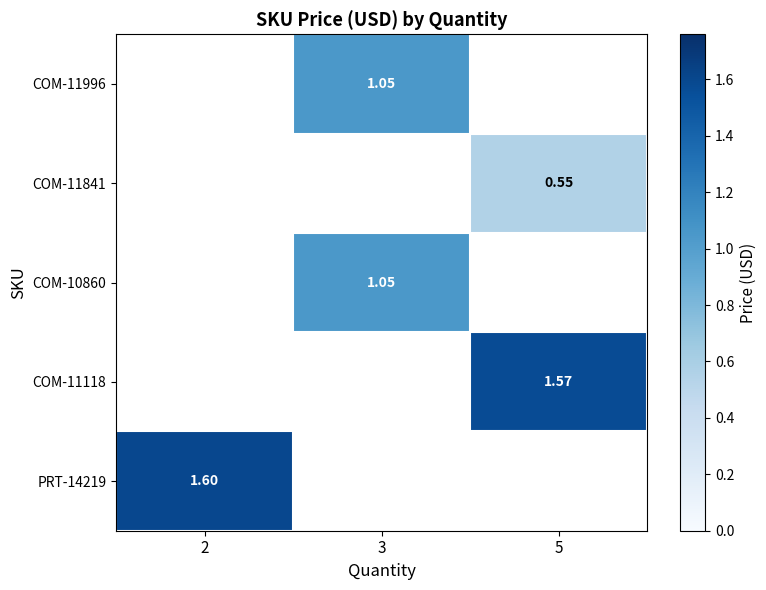

Is the value of PRT-14219 at 2 greater than the value of COM-11841 at 5?

Yes